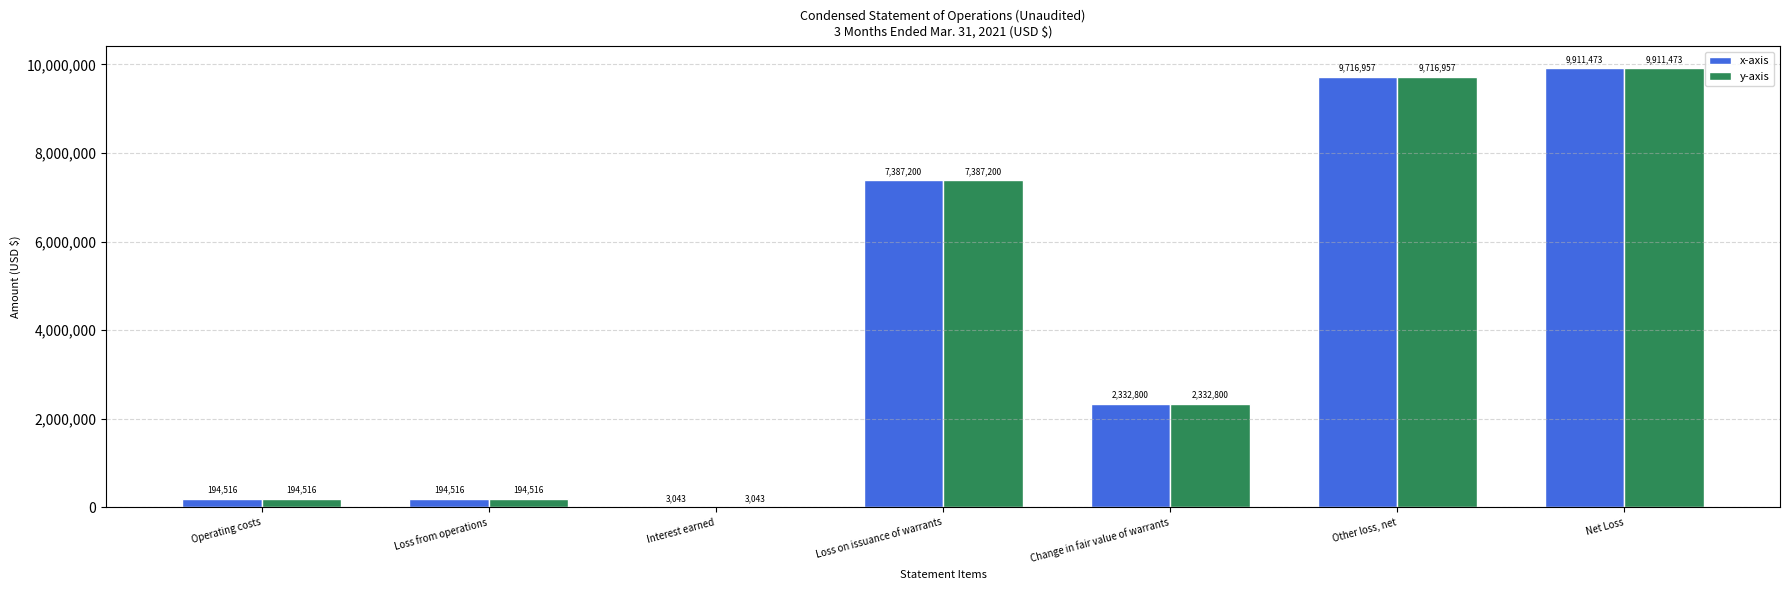

What is the maximum value shown in the chart?

9911473